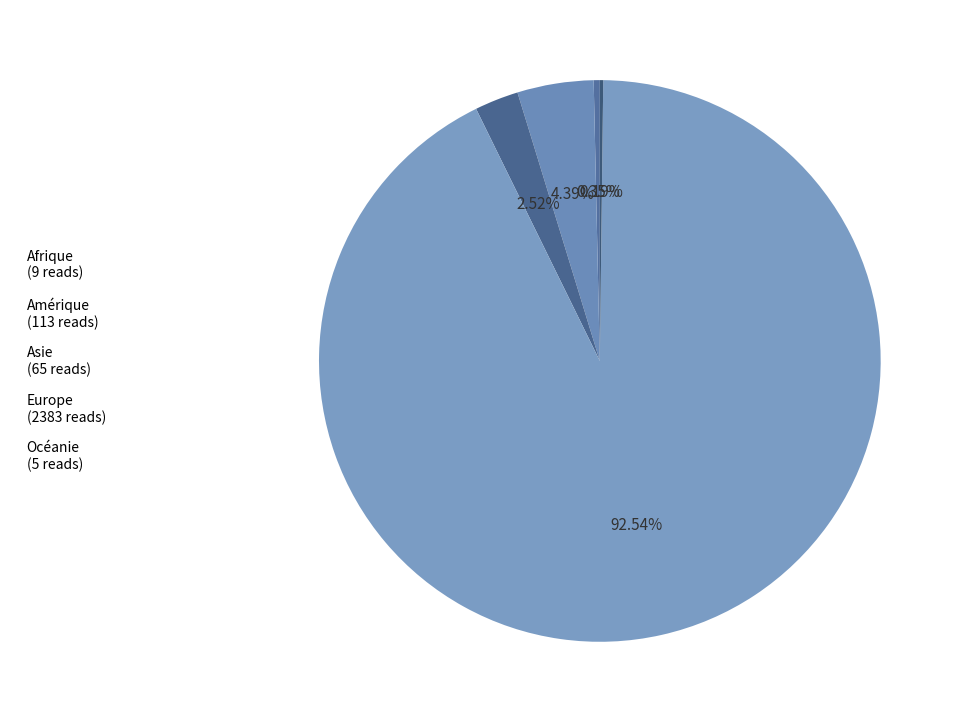

What is the smallest slice in the pie chart?

Océanie